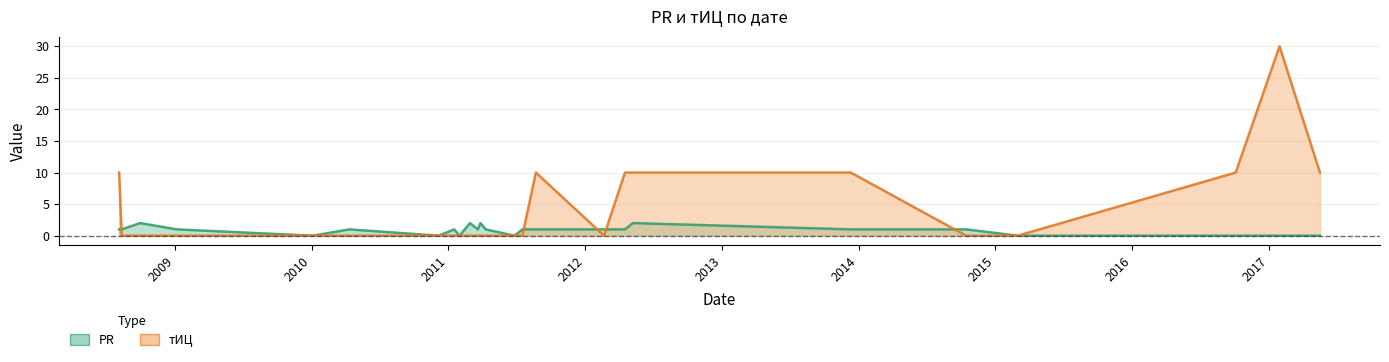

Reading left to right, list all the values displayed in this chart.

PR: 2008-08-05=1	2008-08-12=1	2008-09-30=2	2009-01-06=1	2010-01-04=0	2010-04-12=1	2010-12-06=0	2011-01-17=1	2011-01-31=0	2011-02-28=2	2011-03-21=1	2011-03-28=2	2011-04-11=1	2011-06-27=0	2011-07-18=1	2011-08-23=1	2012-02-21=1	2012-04-17=1	2012-05-08=2	2013-12-11=1	2014-10-15=1	2015-03-02=0	2016-10-04=0	2017-01-29=0	2017-05-17=0
тИЦ: 2008-08-05=10	2008-08-12=0	2008-09-30=0	2009-01-06=0	2010-01-04=0	2010-04-12=0	2010-12-06=0	2011-01-17=0	2011-01-31=0	2011-02-28=0	2011-03-21=0	2011-03-28=0	2011-04-11=0	2011-06-27=0	2011-07-18=0	2011-08-23=10	2012-02-21=0	2012-04-17=10	2012-05-08=10	2013-12-11=10	2014-10-15=0	2015-03-02=0	2016-10-04=10	2017-01-29=30	2017-05-17=10